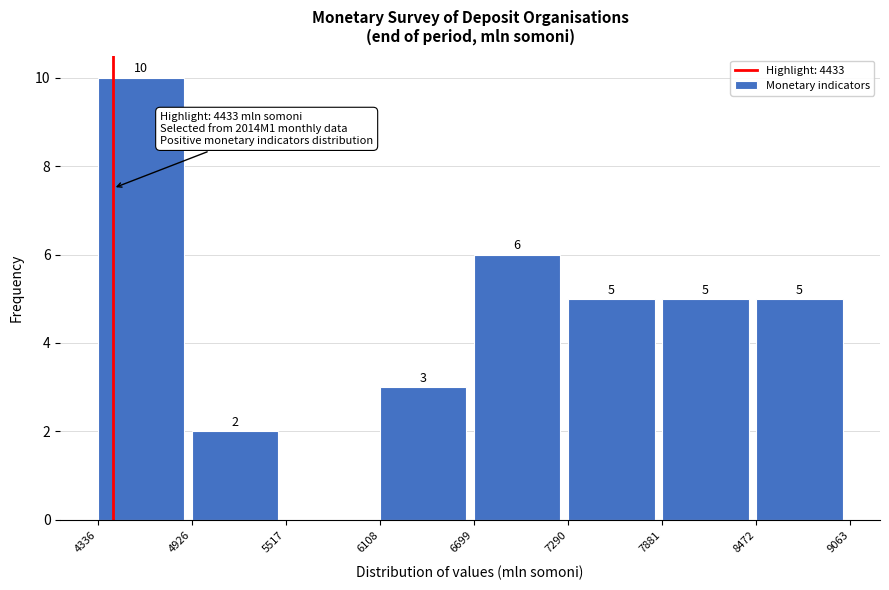

Which range on the x-axis has the tallest bar?

4336 to 4926